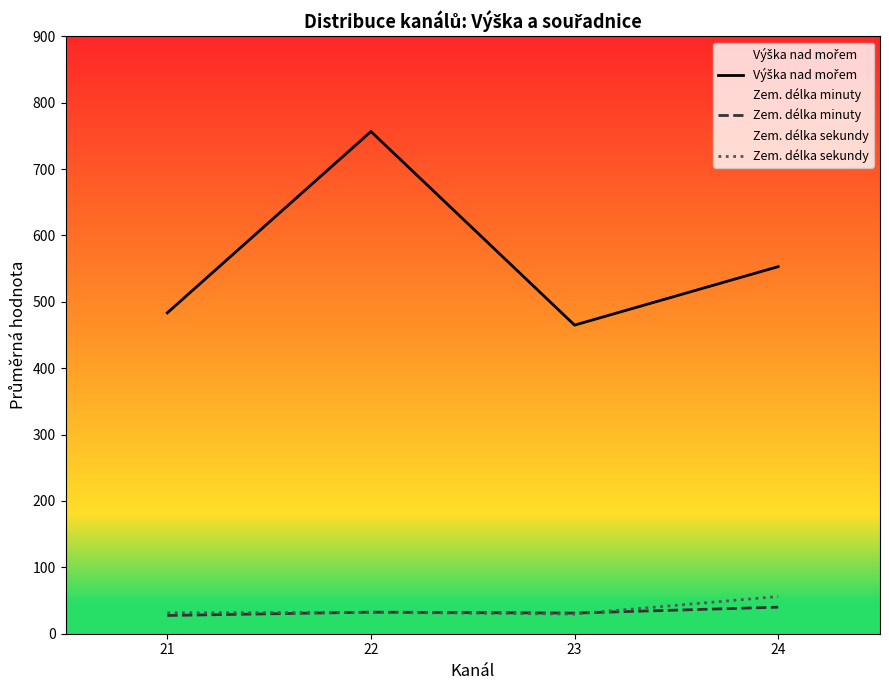

True or false: Zem. délka sekundy has more than 0 interior local peaks.

True